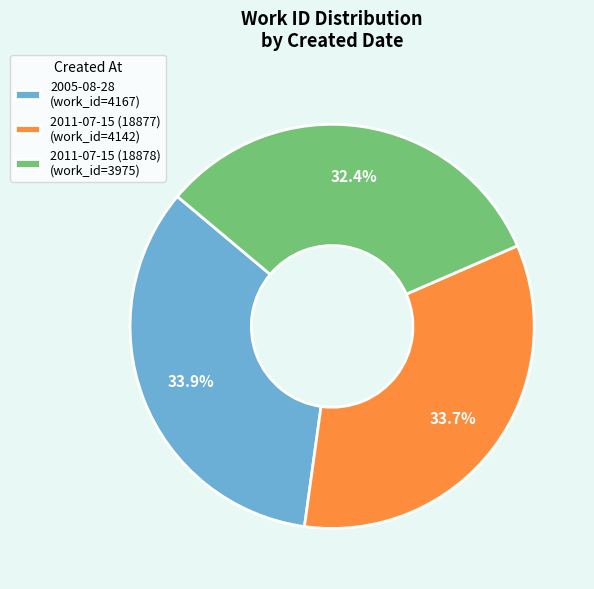

Is there a majority slice in this chart?

No